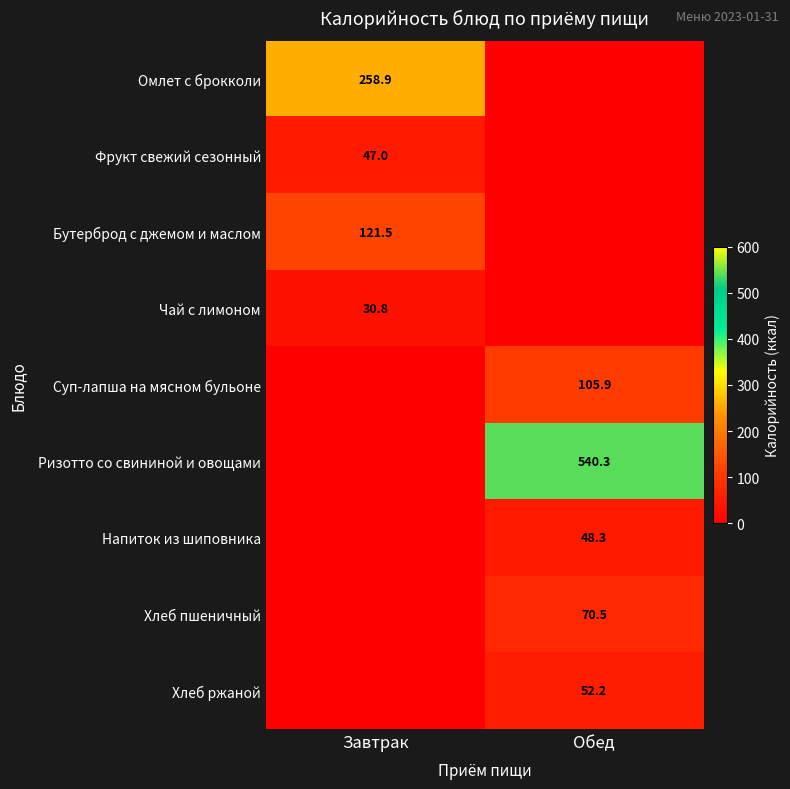

The value of Суп-лапша на мясном бульоне at Обед is 105.9. True or false?

True